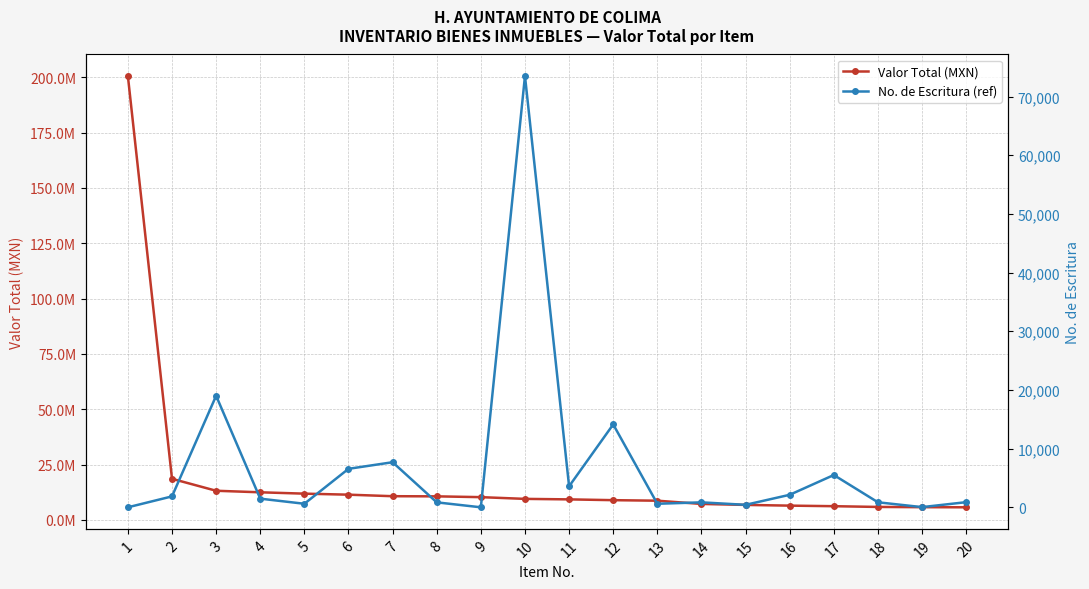

How many data points in Valor Total (MXN) are less than 9497925?

10